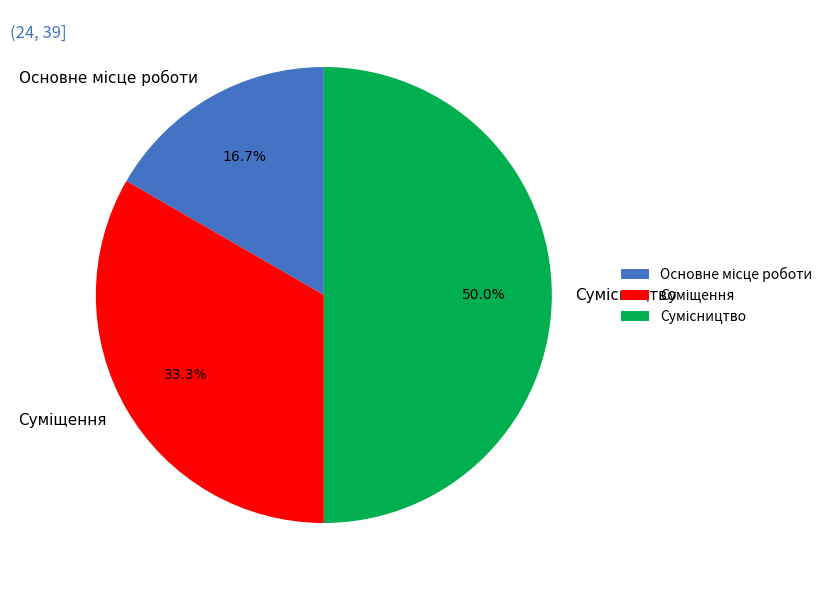

Approximately how many times larger is the value at Суміщення compared to Сумісництво?

0.7